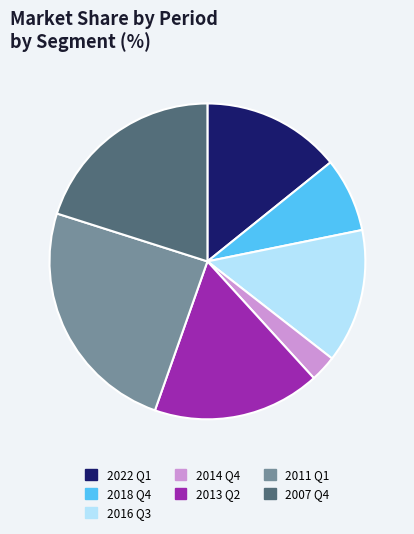

Is it true that 2013 Q2 is 23% of the pie?

False